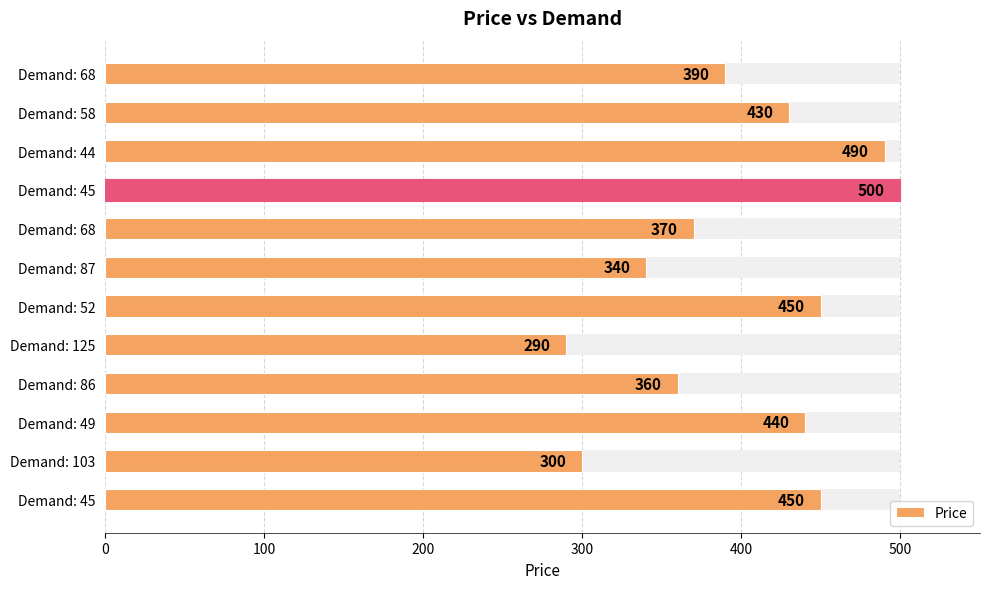

Reading right to left, list all the values displayed in this chart.

390	430	490	500	370	340	450	290	360	440	300	450